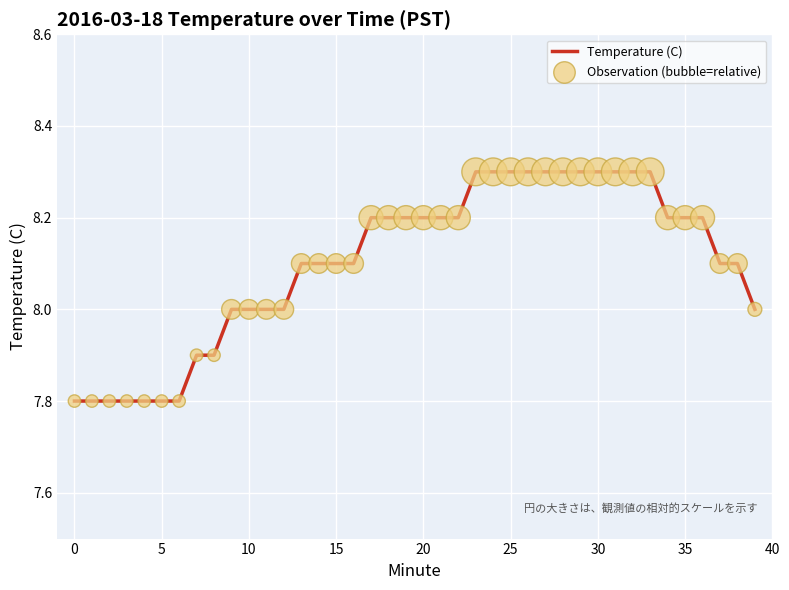

What is the smallest value displayed?

7.8